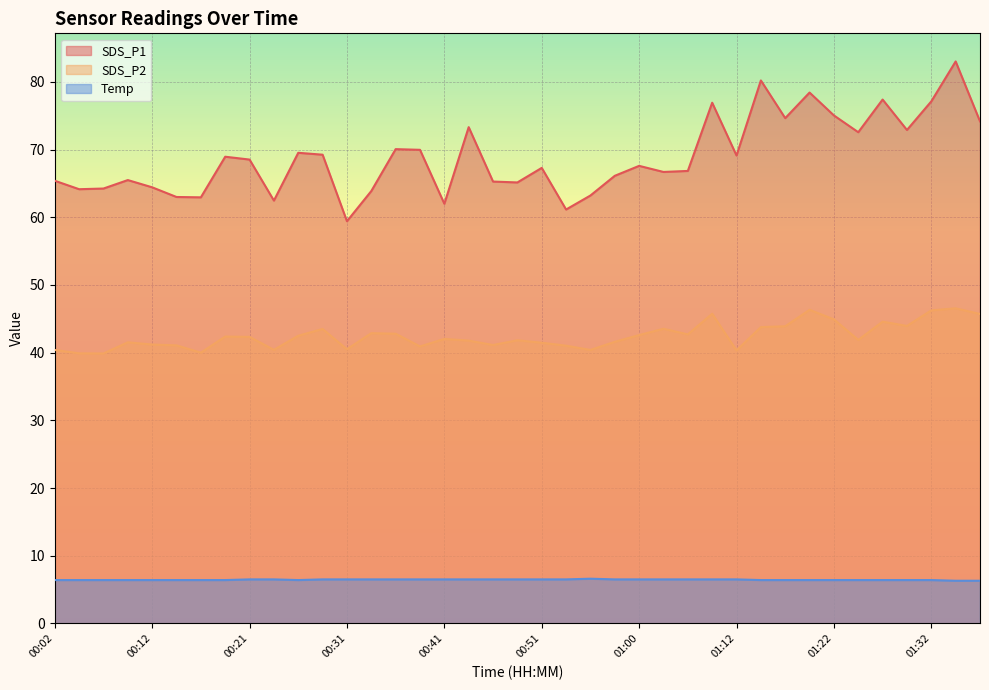

What is the difference between the maximum and minimum values in the SDS_P2 series?

6.7